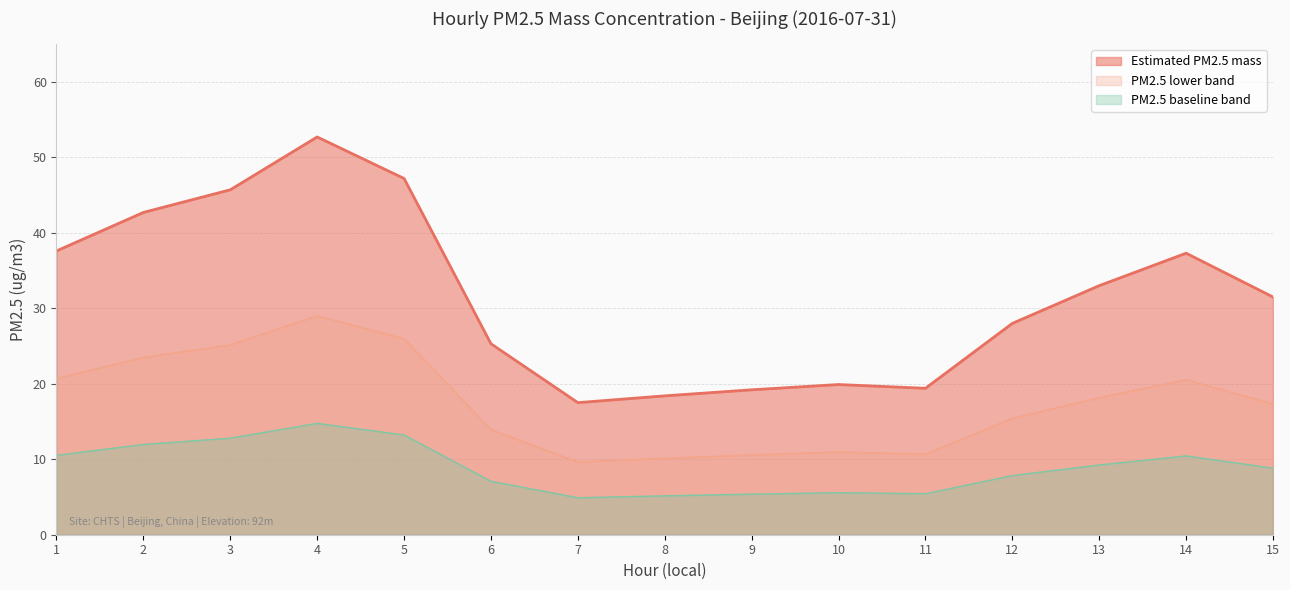

What is the sum of all values?

133.1